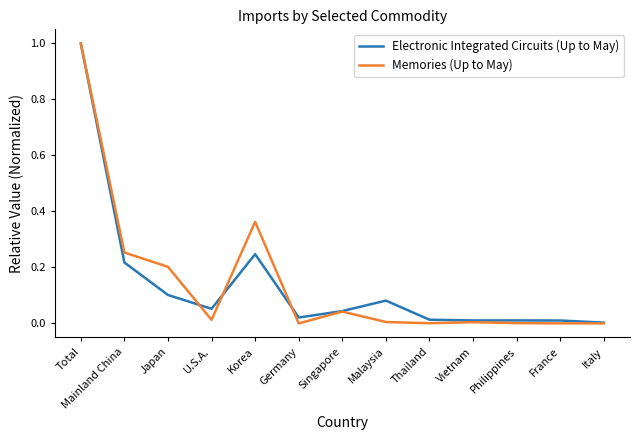

What is the approximate value of Electronic Integrated Circuits (Up to May) at Total?

1.0